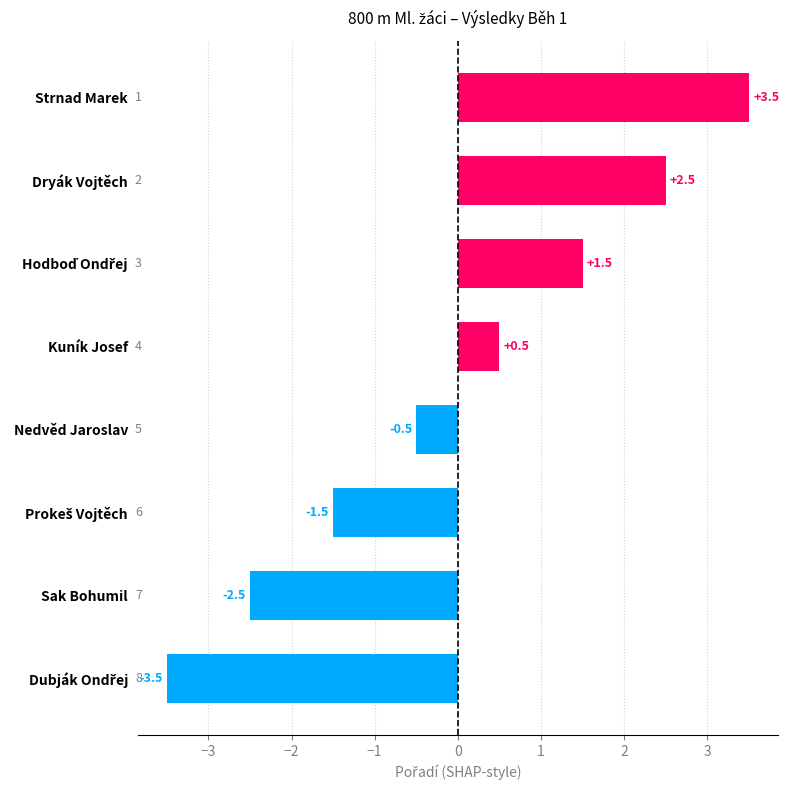

How many values exceed 0?

4